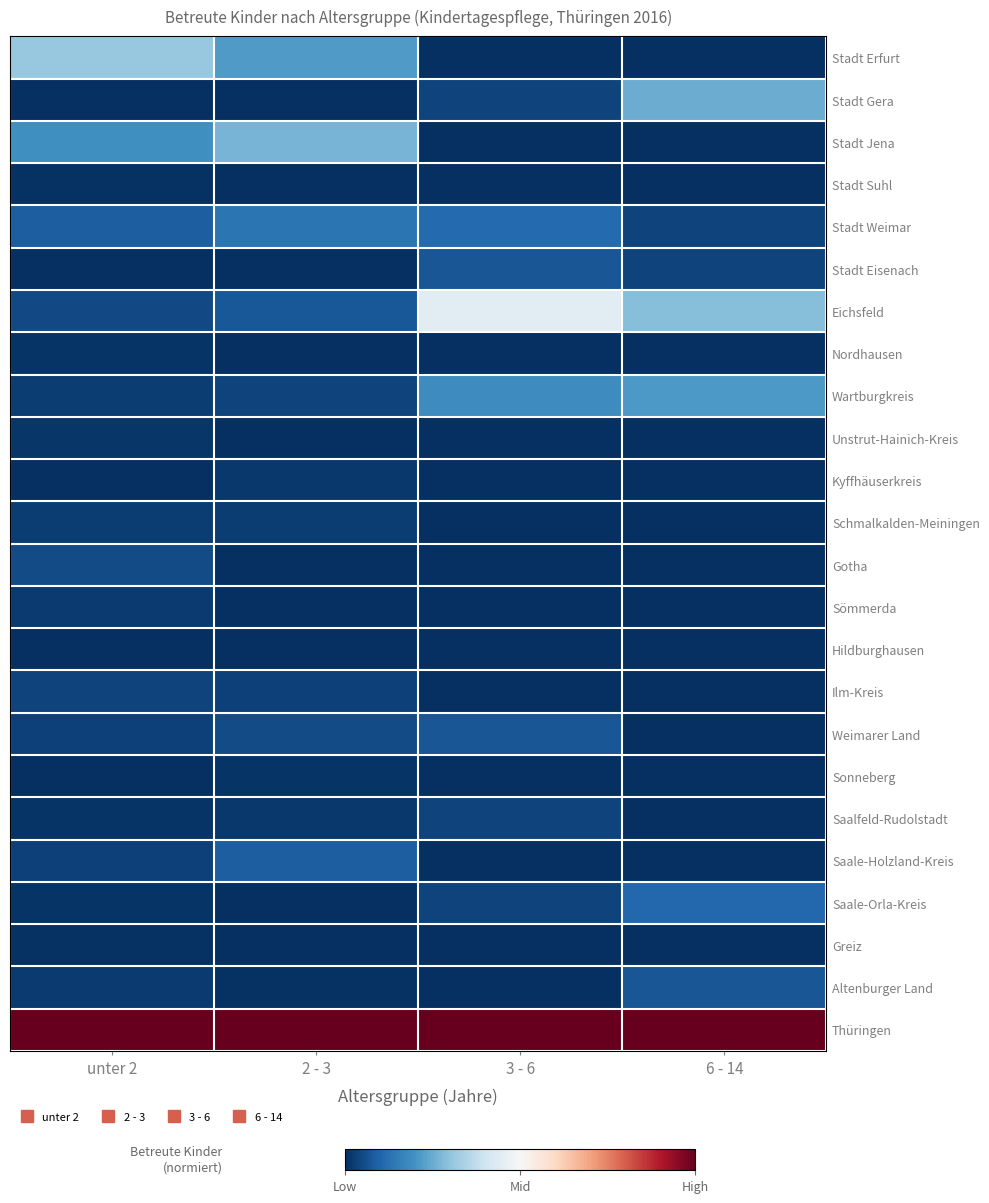

Reading left to right, transcribe all the data shown in this chart.

Stadt Erfurt: unter 2=0.3	2 - 3=0.2	3 - 6=0.0	6 - 14=0.0
Stadt Gera: unter 2=0.0	2 - 3=0.0	3 - 6=0.0	6 - 14=0.2
Stadt Jena: unter 2=0.2	2 - 3=0.3	3 - 6=0.0	6 - 14=0.0
Stadt Suhl: unter 2=0.0	2 - 3=0.0	3 - 6=0.0	6 - 14=0.0
Stadt Weimar: unter 2=0.1	2 - 3=0.1	3 - 6=0.1	6 - 14=0.0
Stadt Eisenach: unter 2=0.0	2 - 3=0.0	3 - 6=0.1	6 - 14=0.0
Eichsfeld: unter 2=0.0	2 - 3=0.1	3 - 6=0.4	6 - 14=0.3
Nordhausen: unter 2=0.0	2 - 3=0.0	3 - 6=0.0	6 - 14=0.0
Wartburgkreis: unter 2=0.0	2 - 3=0.0	3 - 6=0.2	6 - 14=0.2
Unstrut-Hainich-Kreis: unter 2=0.0	2 - 3=0.0	3 - 6=0.0	6 - 14=0.0
Kyffhäuserkreis: unter 2=0.0	2 - 3=0.0	3 - 6=0.0	6 - 14=0.0
Schmalkalden-Meiningen: unter 2=0.0	2 - 3=0.0	3 - 6=0.0	6 - 14=0.0
Gotha: unter 2=0.1	2 - 3=0.0	3 - 6=0.0	6 - 14=0.0
Sömmerda: unter 2=0.0	2 - 3=0.0	3 - 6=0.0	6 - 14=0.0
Hildburghausen: unter 2=0.0	2 - 3=0.0	3 - 6=0.0	6 - 14=0.0
Ilm-Kreis: unter 2=0.0	2 - 3=0.0	3 - 6=0.0	6 - 14=0.0
Weimarer Land: unter 2=0.0	2 - 3=0.1	3 - 6=0.1	6 - 14=0.0
Sonneberg: unter 2=0.0	2 - 3=0.0	3 - 6=0.0	6 - 14=0.0
Saalfeld-Rudolstadt: unter 2=0.0	2 - 3=0.0	3 - 6=0.0	6 - 14=0.0
Saale-Holzland-Kreis: unter 2=0.0	2 - 3=0.1	3 - 6=0.0	6 - 14=0.0
Saale-Orla-Kreis: unter 2=0.0	2 - 3=0.0	3 - 6=0.0	6 - 14=0.1
Greiz: unter 2=0.0	2 - 3=0.0	3 - 6=0.0	6 - 14=0.0
Altenburger Land: unter 2=0.0	2 - 3=0.0	3 - 6=0.0	6 - 14=0.1
Thüringen: unter 2=1.0	2 - 3=1.0	3 - 6=1.0	6 - 14=1.0